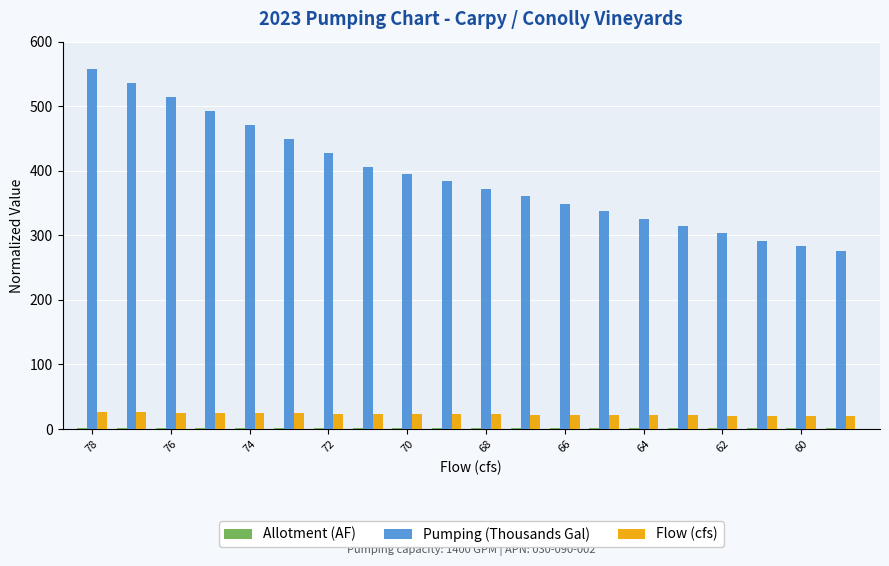

Which series has the largest total across all categories?

Pumping (Thousands Gal)